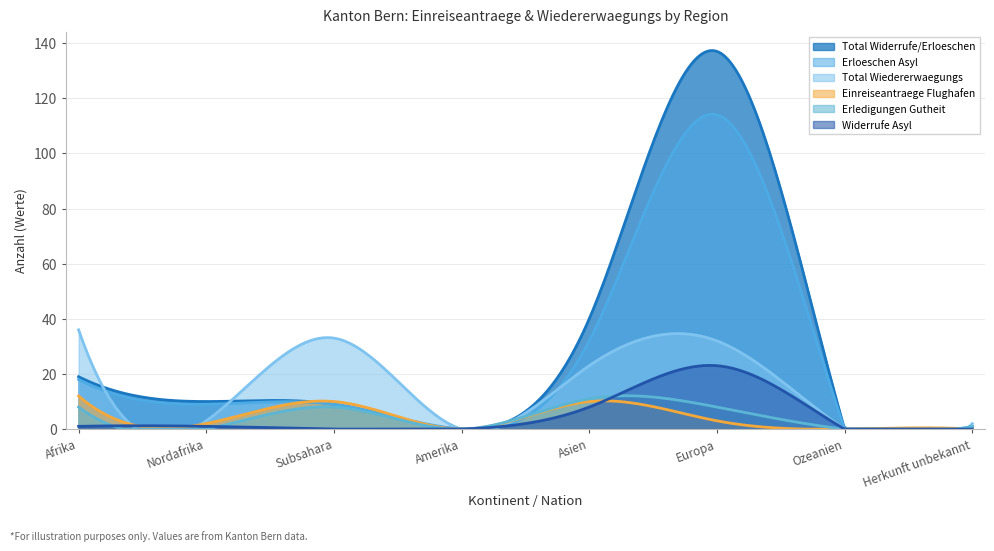

Does the chart have visible grid lines?

Yes